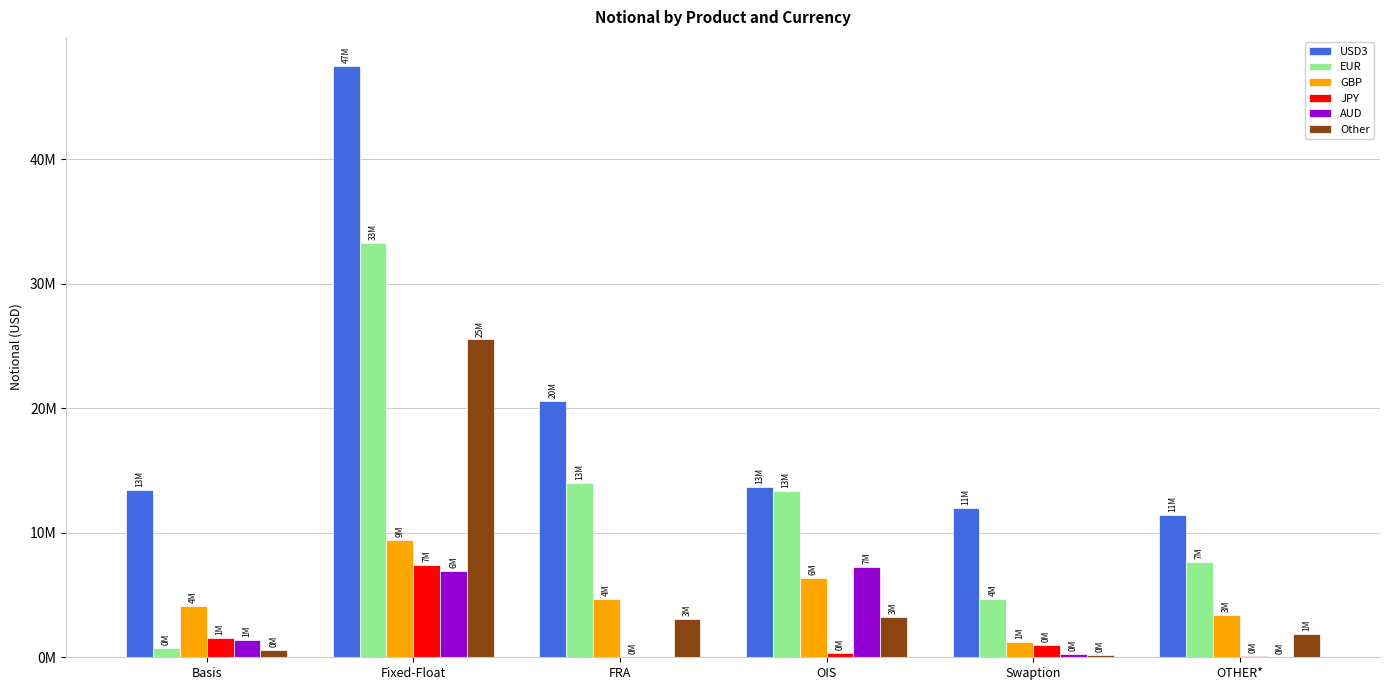

Where is USD3 nearest to the value 29459497?

FRA